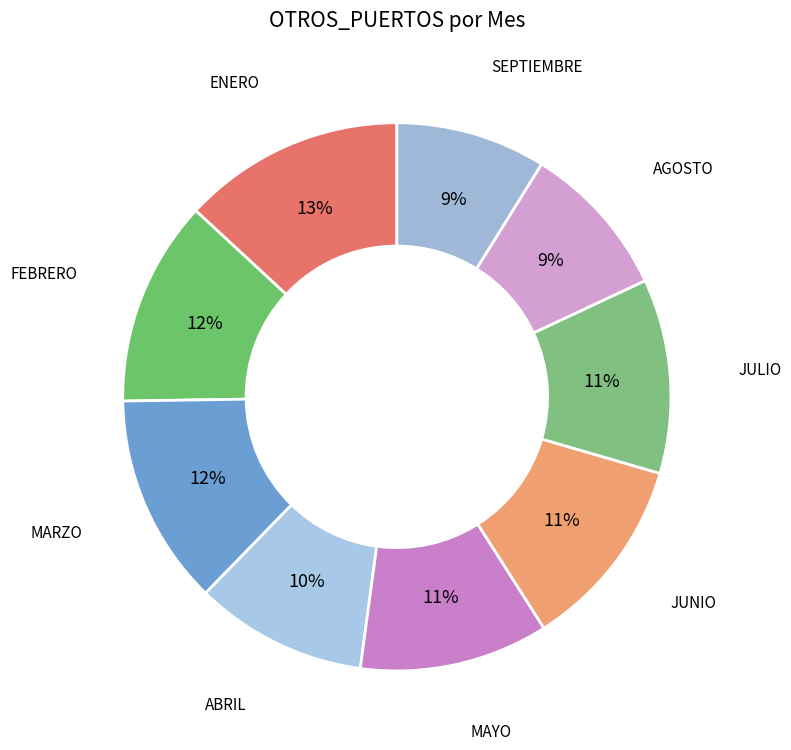

Does ENERO account for over 50% of the chart?

No